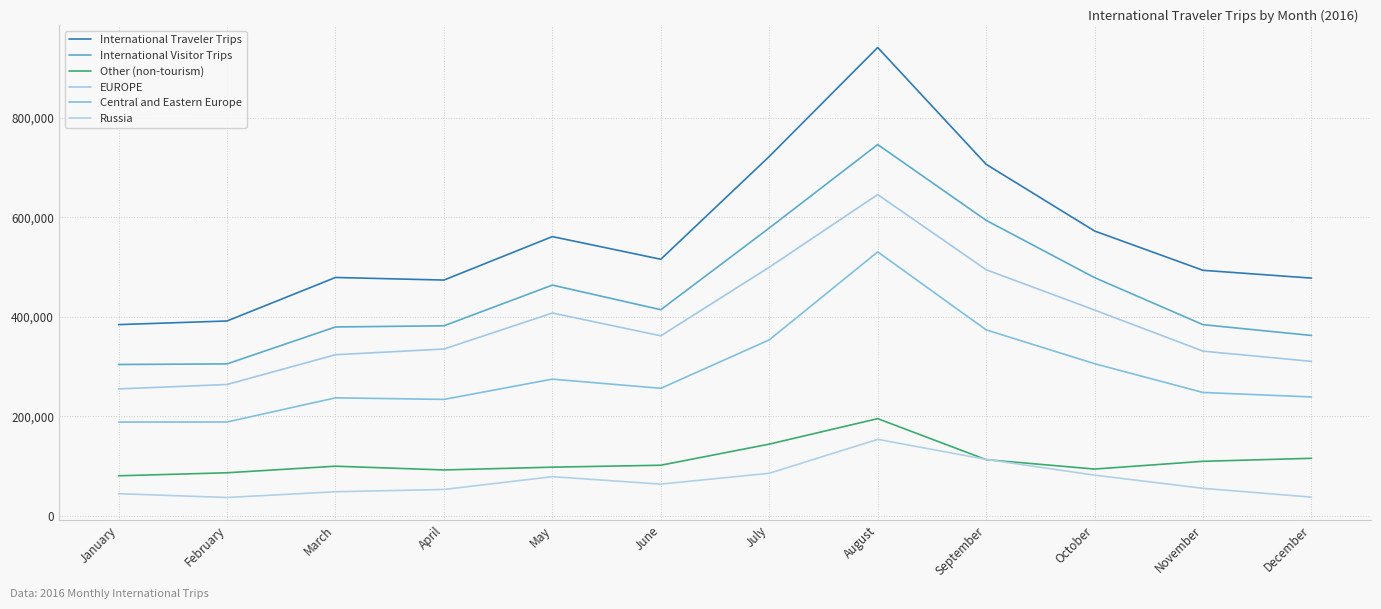

True or false: Central and Eastern Europe has a value of 188210 at January.

True